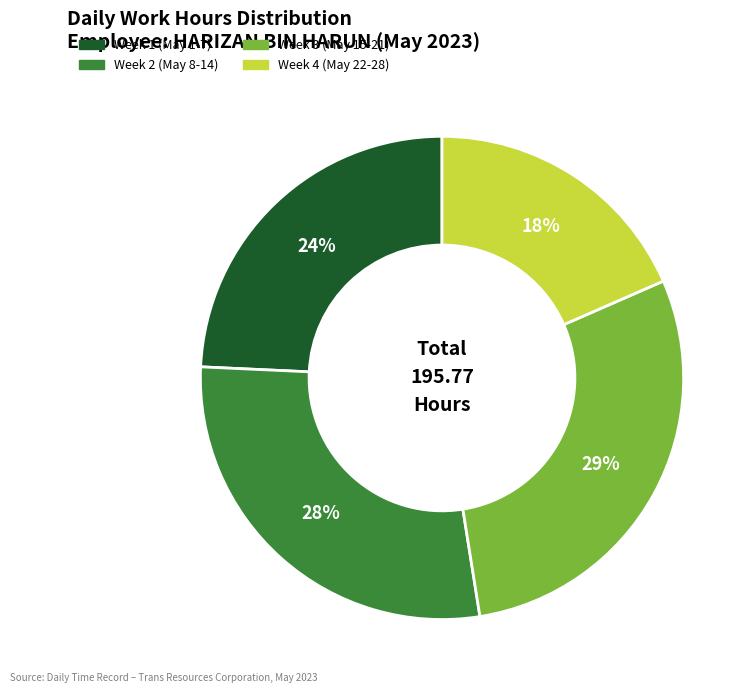

Does any single category account for the majority?

No